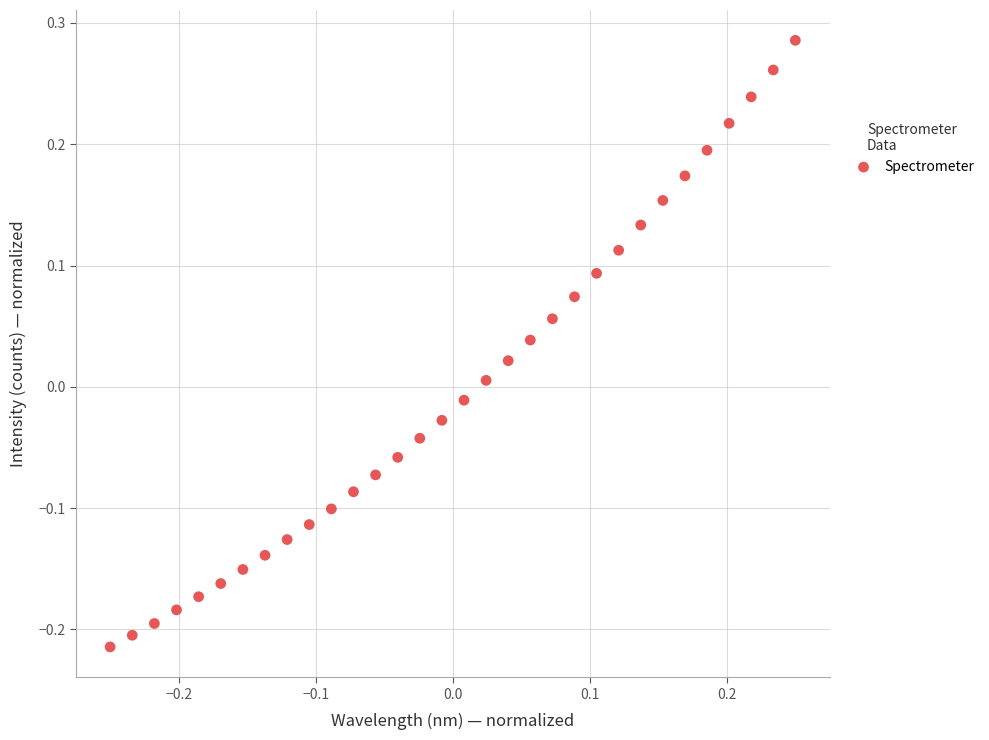

What is the range of Y values (max minus min)?

0.5